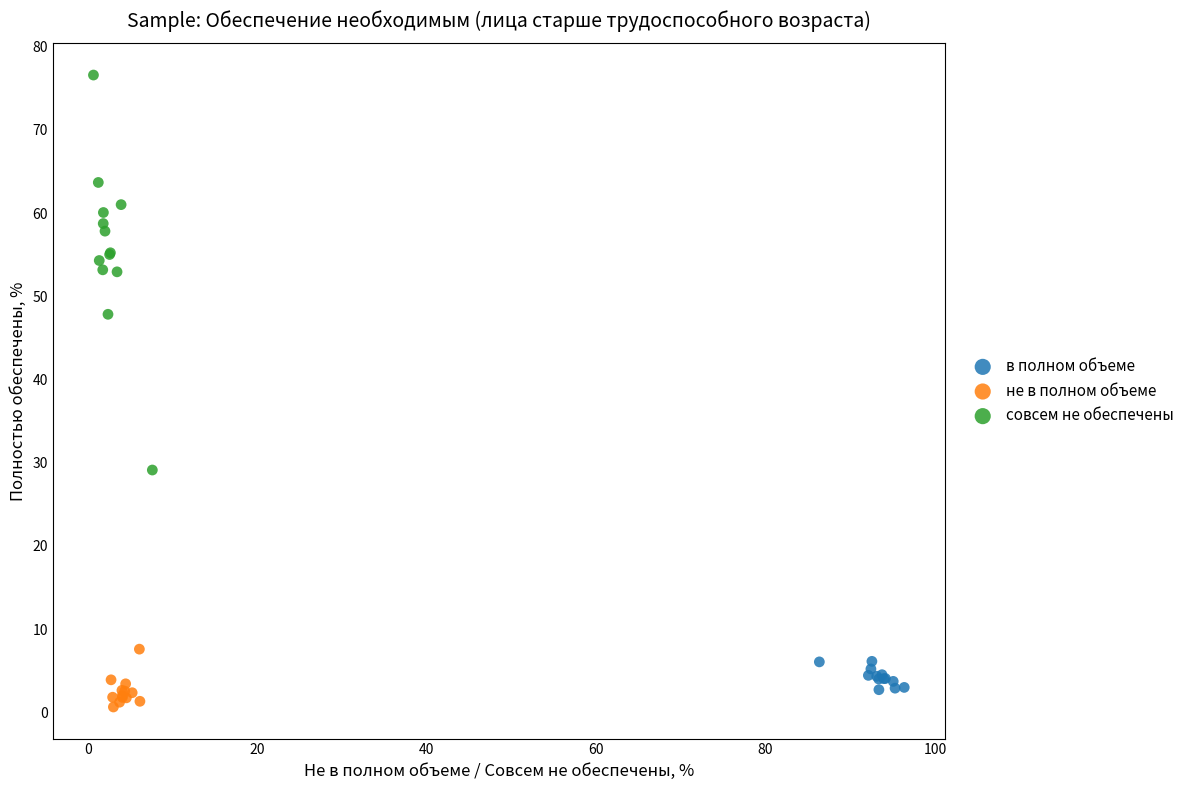

What are all the series names shown in the legend?

в полном объеме, не в полном объеме, совсем не обеспечены